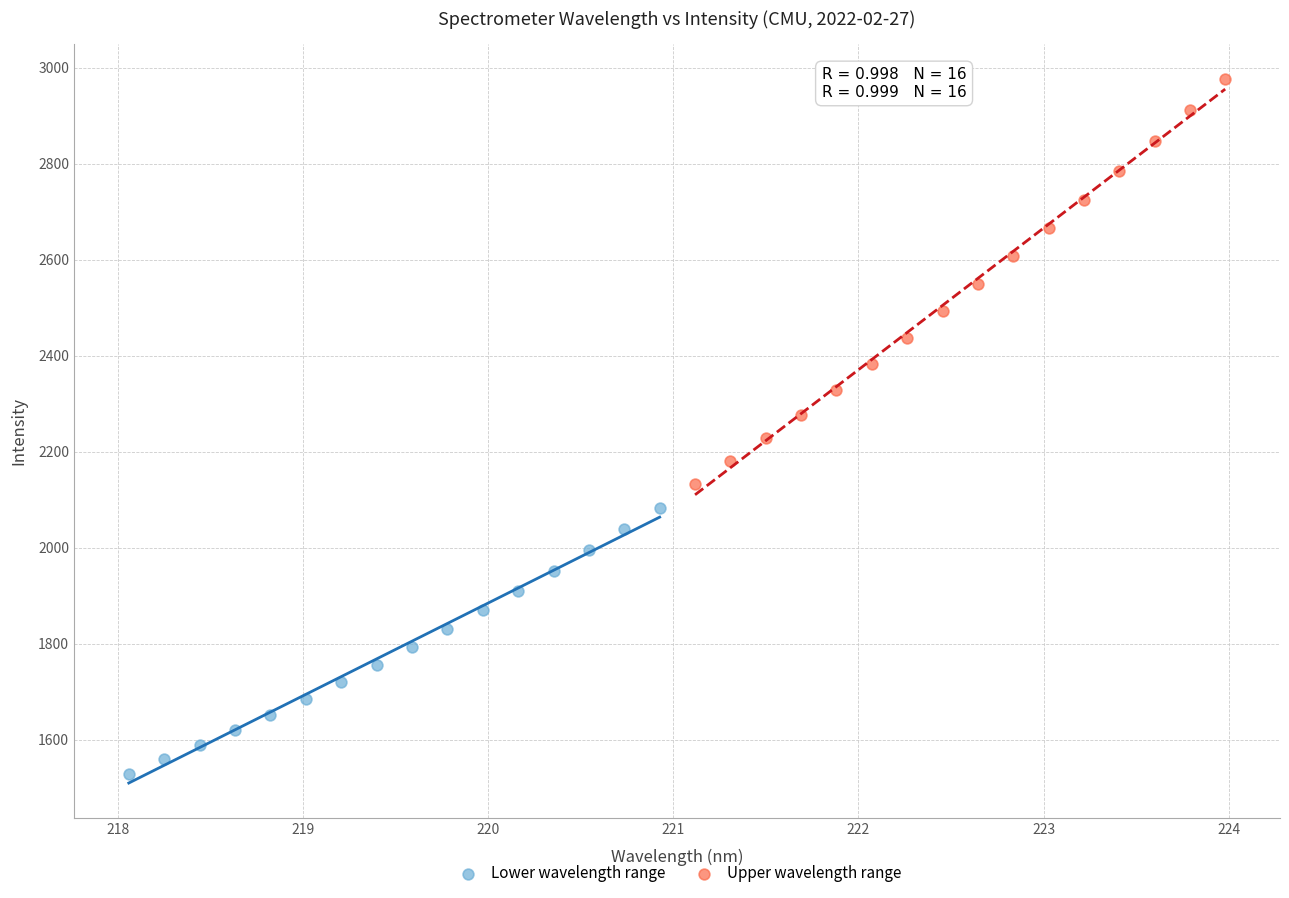

Which series reaches the minimum Y coordinate?

Lower wavelength range